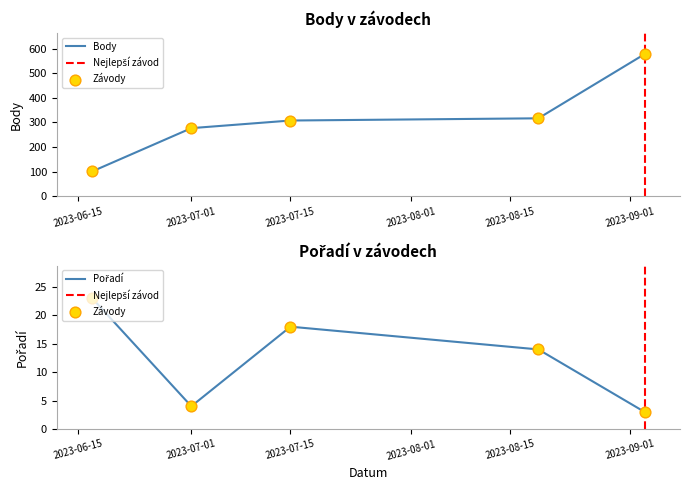

Which series has the largest total across all categories?

Body